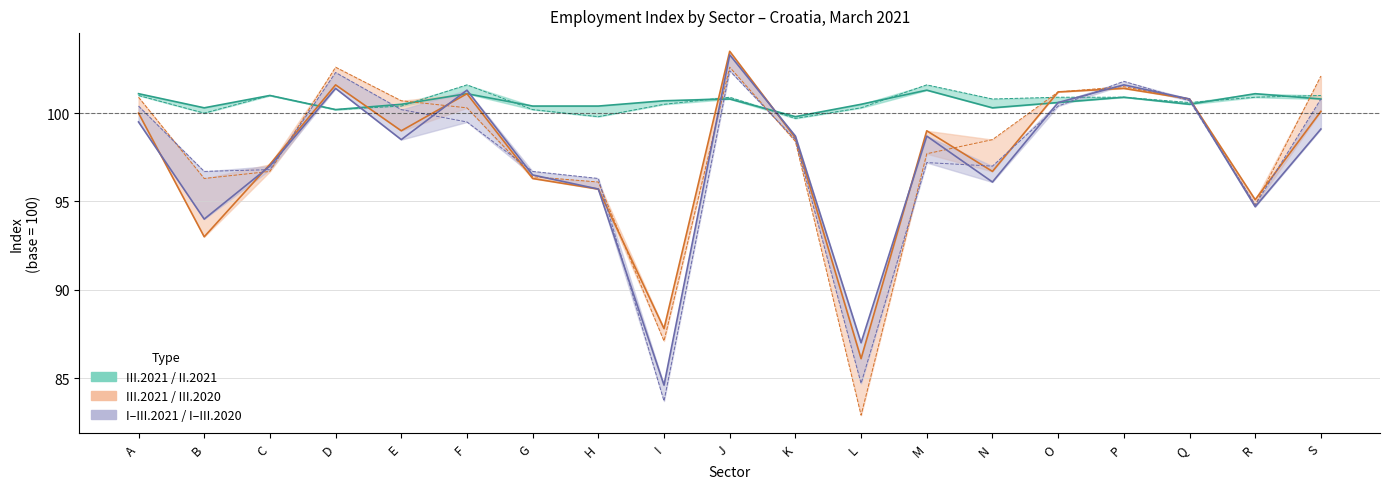

How many data points in III.2021/II.2021 zene are less than 100?

2